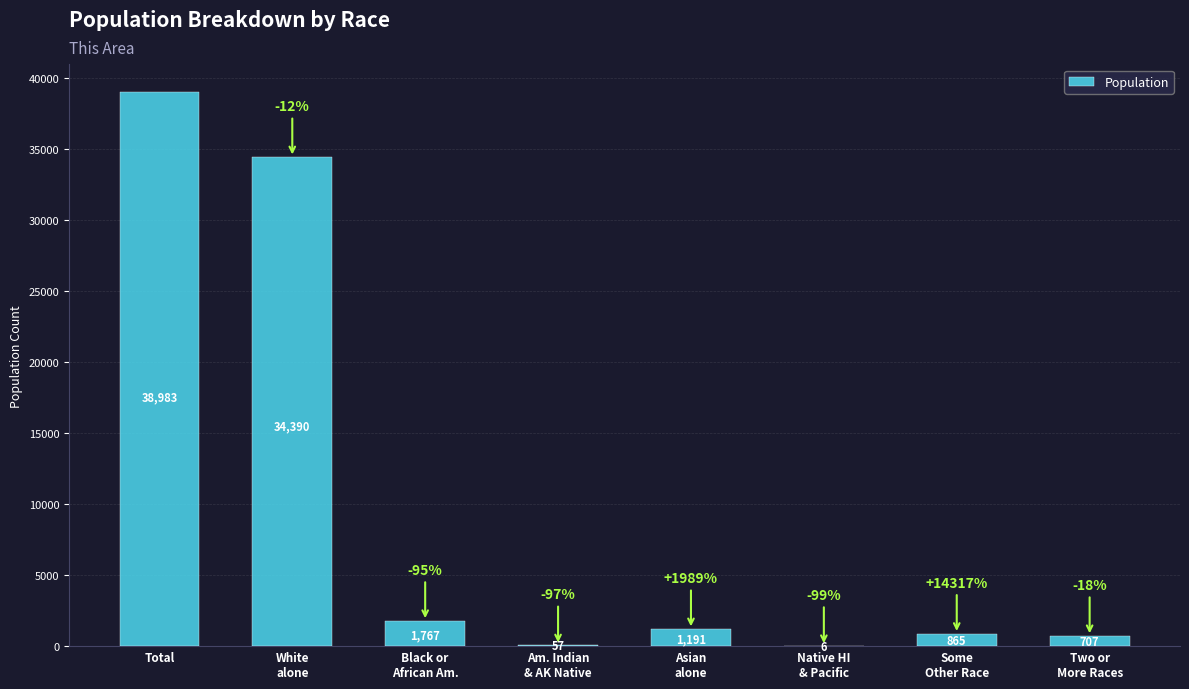

What is the sum of all values?

77966